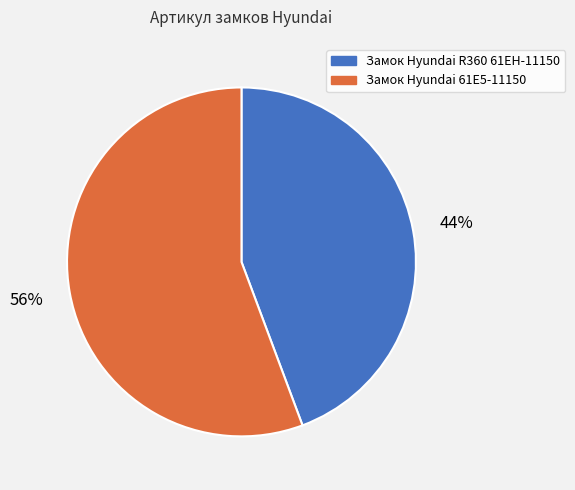

To the nearest percent, what portion does Замок Hyundai R360 61EH-11150 represent?

44%